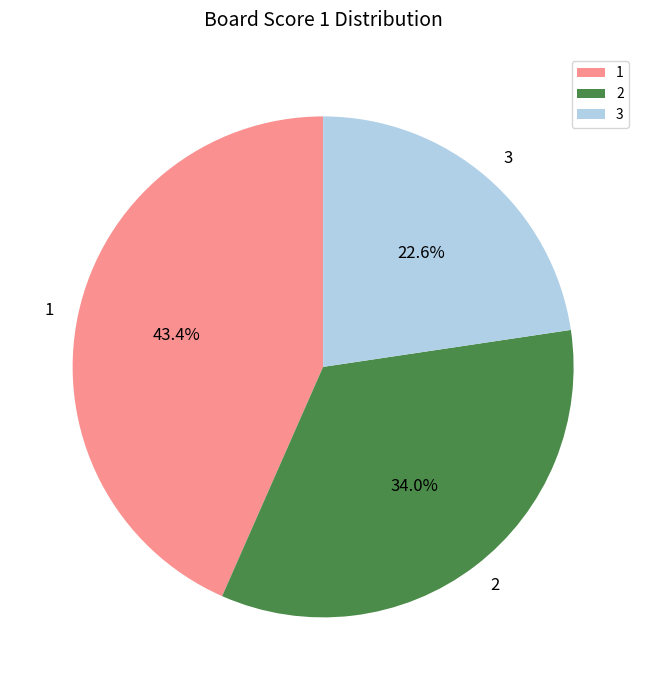

How many slices are in this pie chart?

3